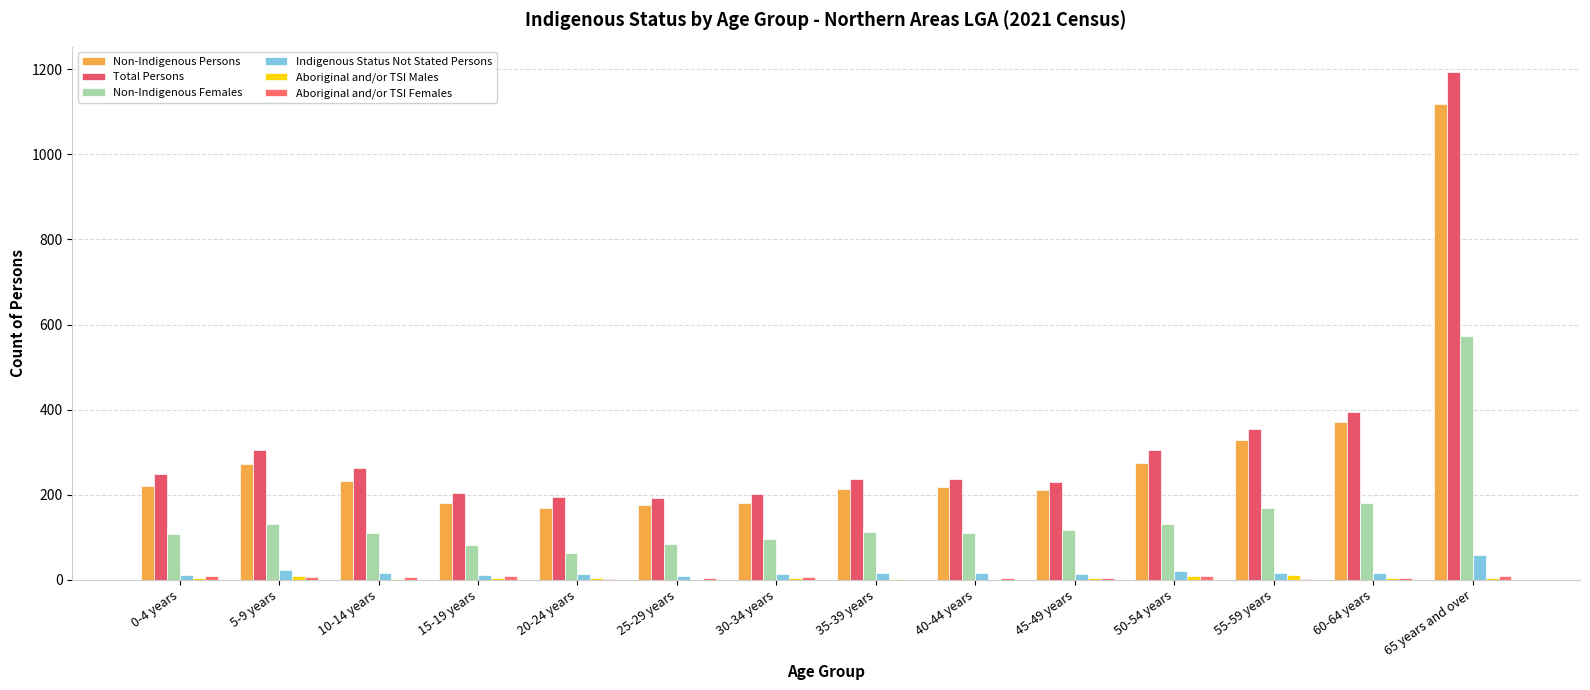

Reading left to right, list all the values displayed in this chart.

Non-Indigenous Persons: 221	273	232	180	168	177	181	213	219	212	274	329	372	1118
Total Persons: 249	305	263	204	194	193	202	238	236	229	304	355	395	1193
Non-Indigenous Females: 107	131	111	83	64	85	95	113	111	118	131	170	181	573
Indigenous Status Not Stated Persons: 12	22	16	11	13	9	13	15	15	14	20	16	17	58
Aboriginal and/or TSI Males: 5	10	3	5	5	0	4	3	0	5	8	11	4	5
Aboriginal and/or TSI Females: 8	7	6	8	3	4	6	0	5	4	8	3	4	9